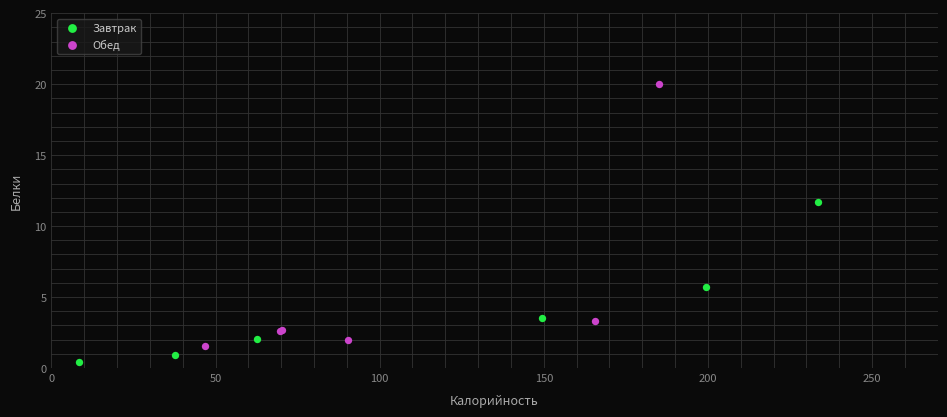

Which series has the largest Y range (max minus min)?

Обед